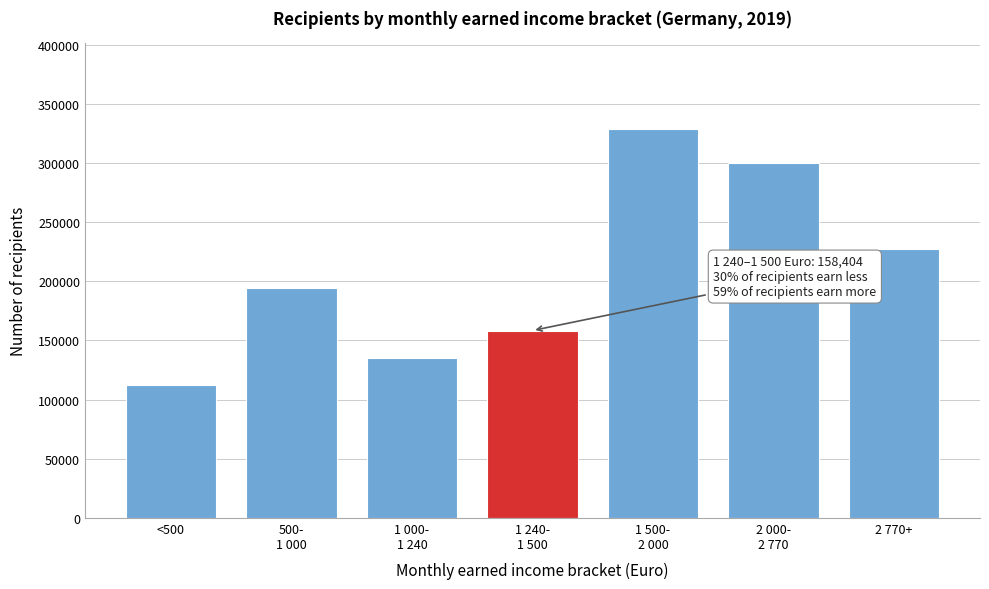

Reading left to right, list all the values displayed in this chart.

112733	194103	135218	158404	329213	300263	227617